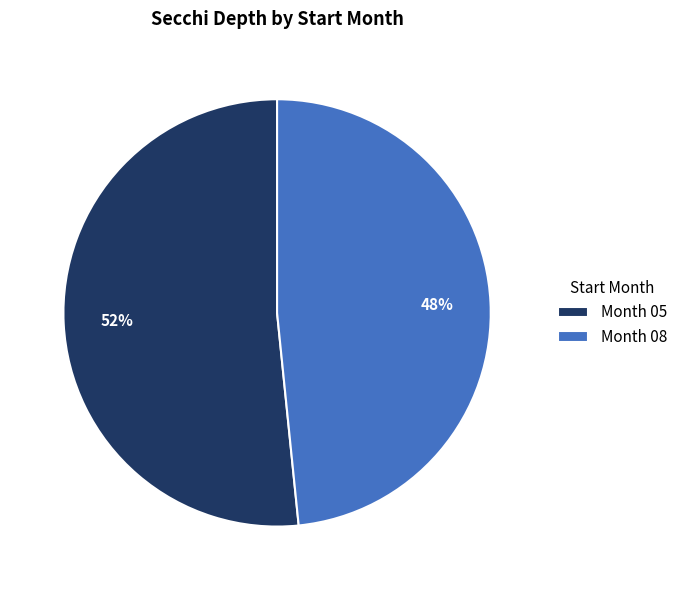

What is the largest slice in the pie chart?

Month 05